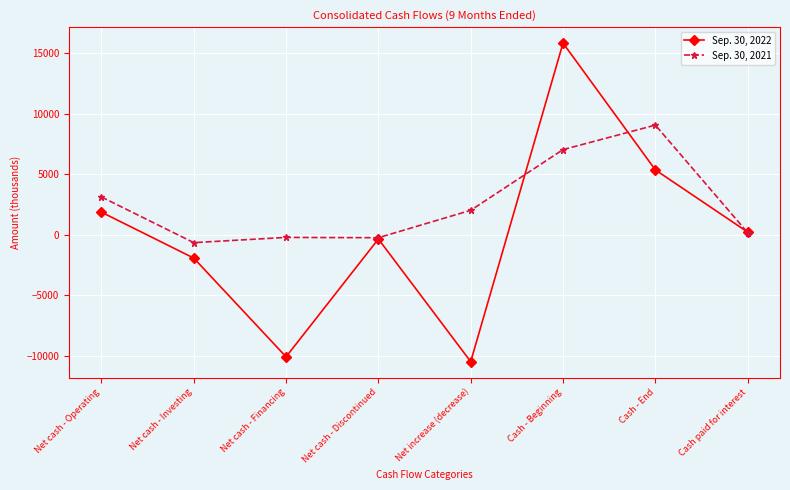

How many values in Sep. 30, 2021 are above zero?

5